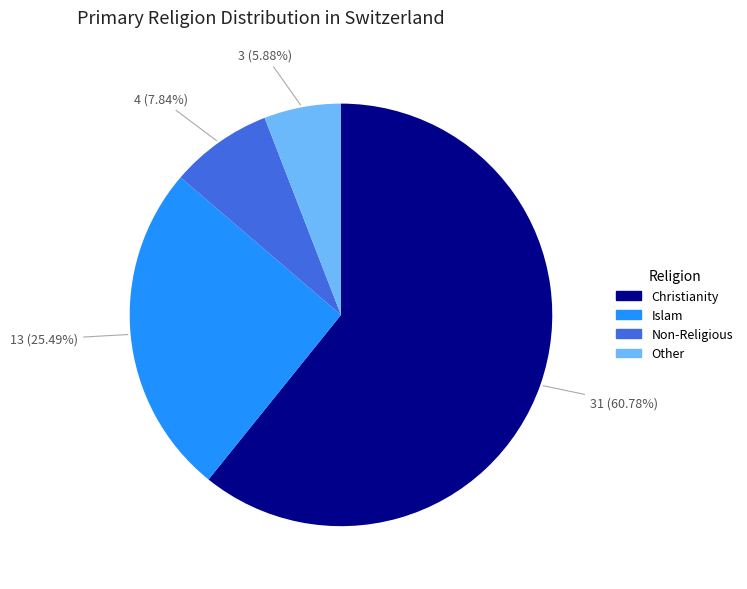

Which category has the biggest portion of the pie?

Christianity